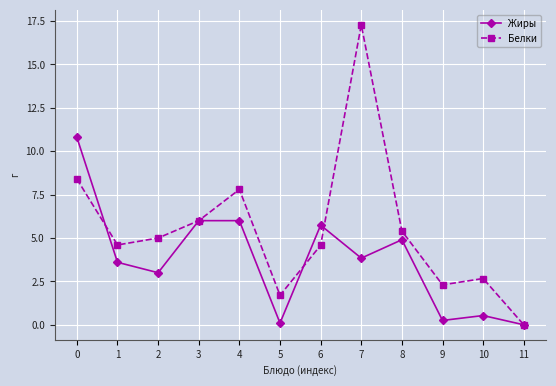

What is the difference between the second highest and minimum values in the Жиры series?

6.0